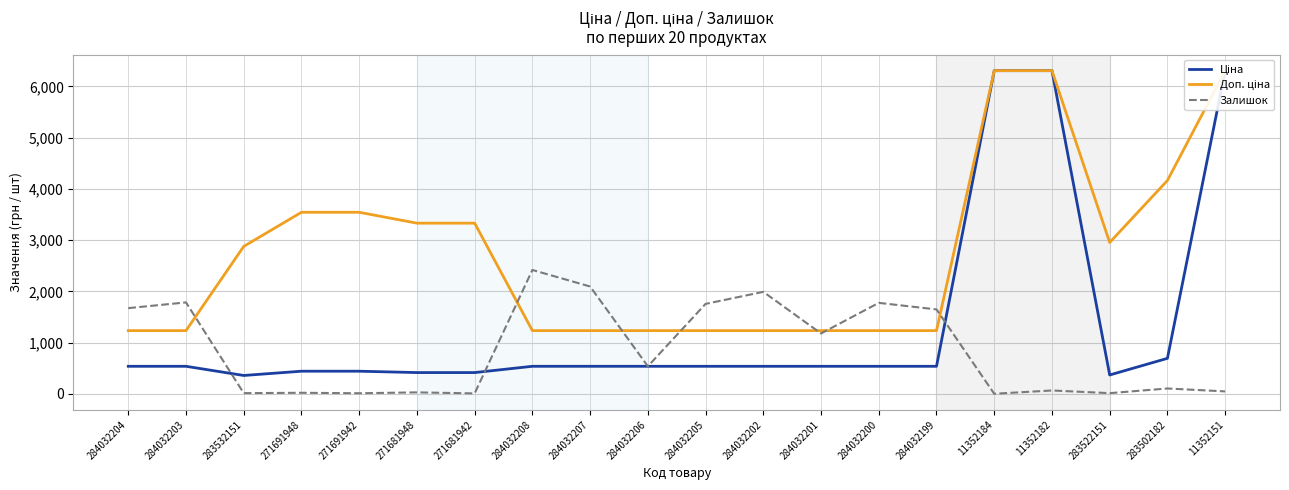

Which series changed the most between 284032200 and 284032199?

Залишок